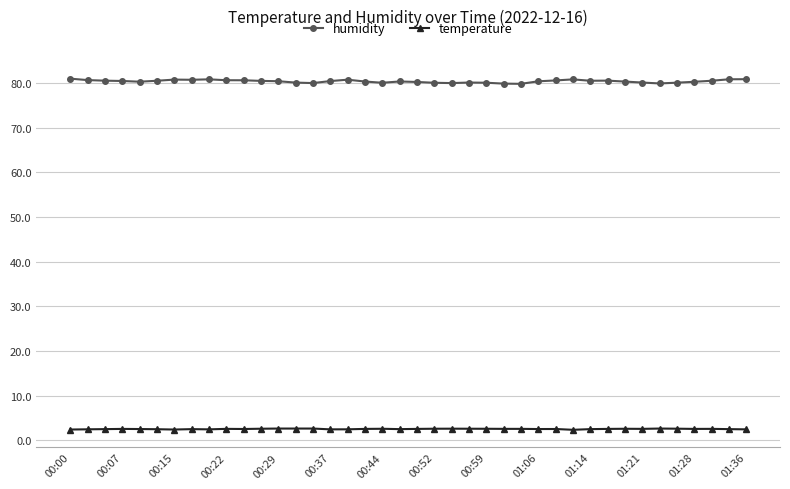

List the series in order of their peak value, highest first.

humidity, temperature